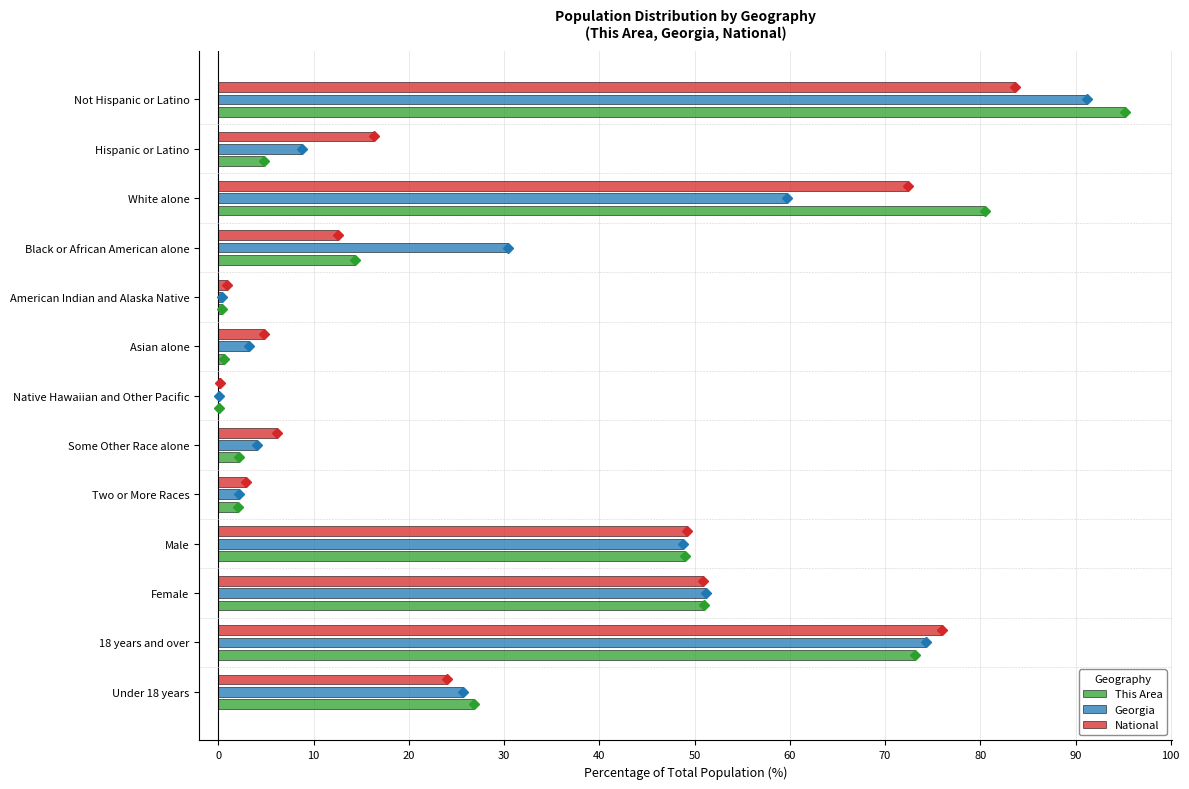

What is the sum of all This Area values?

400.0